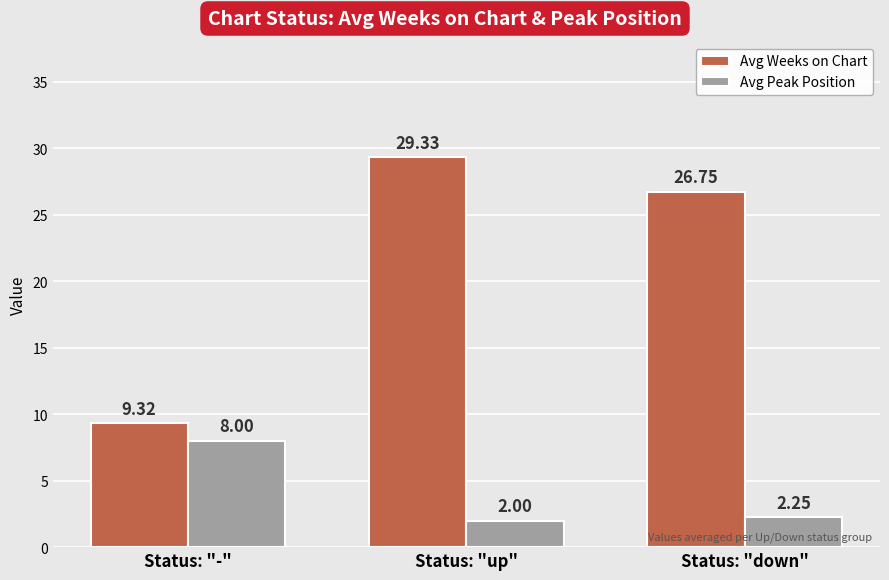

What is the minimum value shown in the chart?

2.0